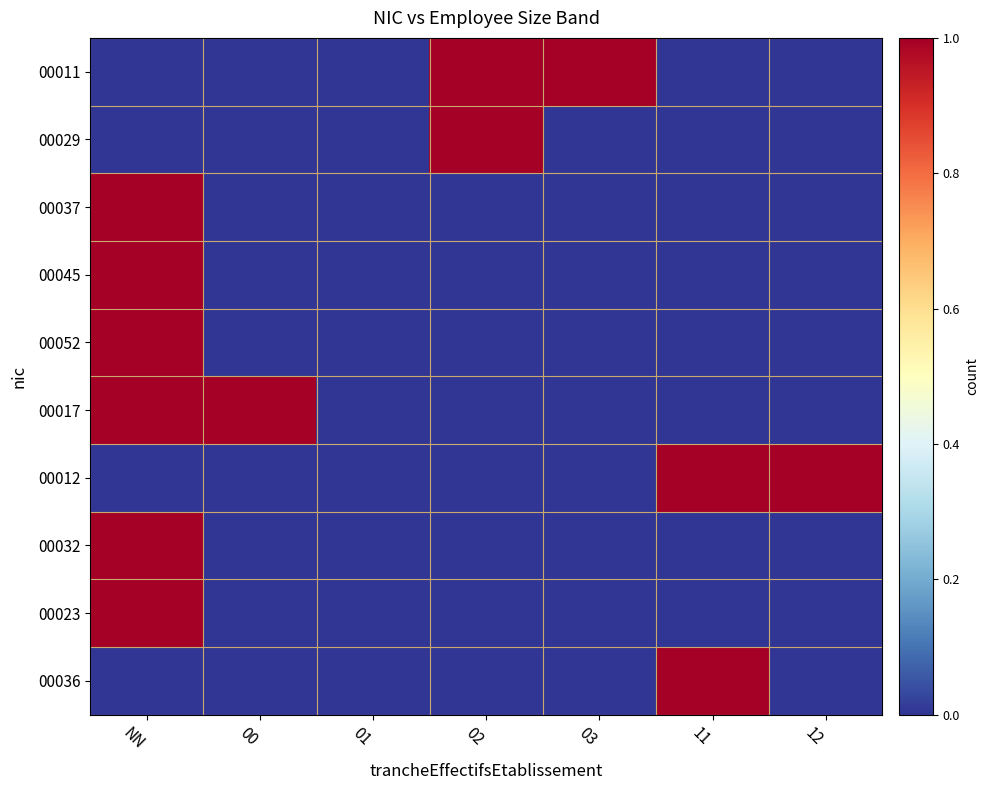

Which has a higher value, 11 or 12?

11